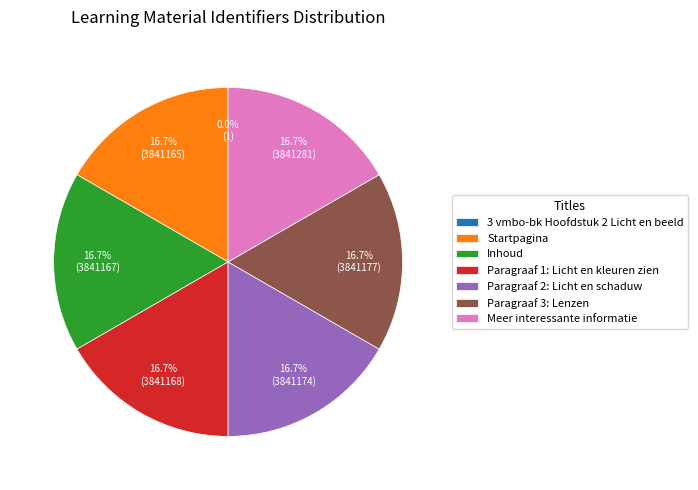

To the nearest percent, what portion does Paragraaf 1: Licht en kleuren zien represent?

17%